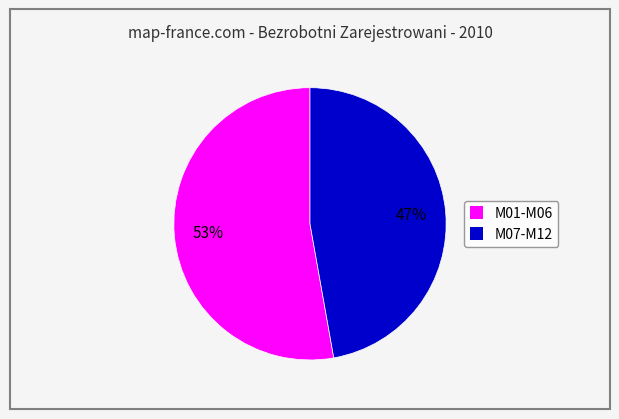

To the nearest percent, what portion does M07-M12 represent?

47%